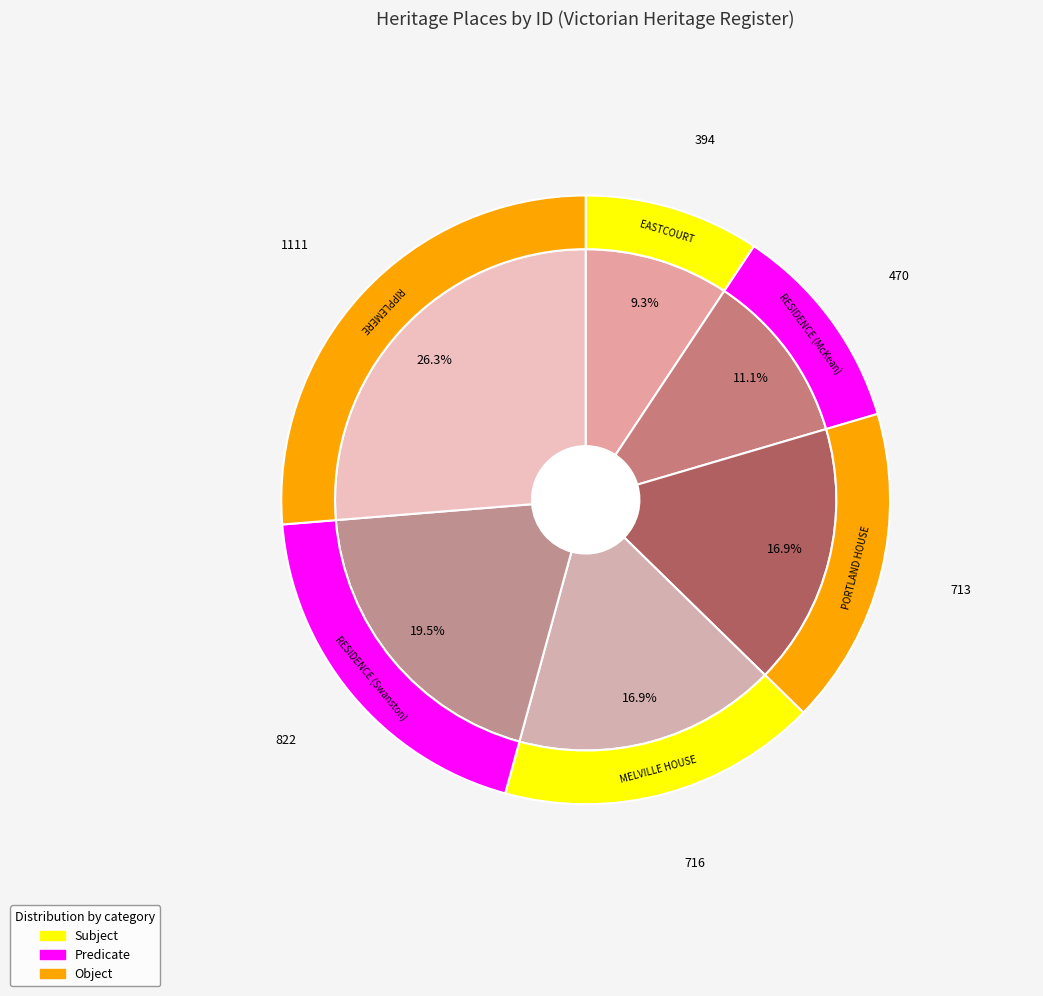

Which slice is the largest?

RIPPLEMERE